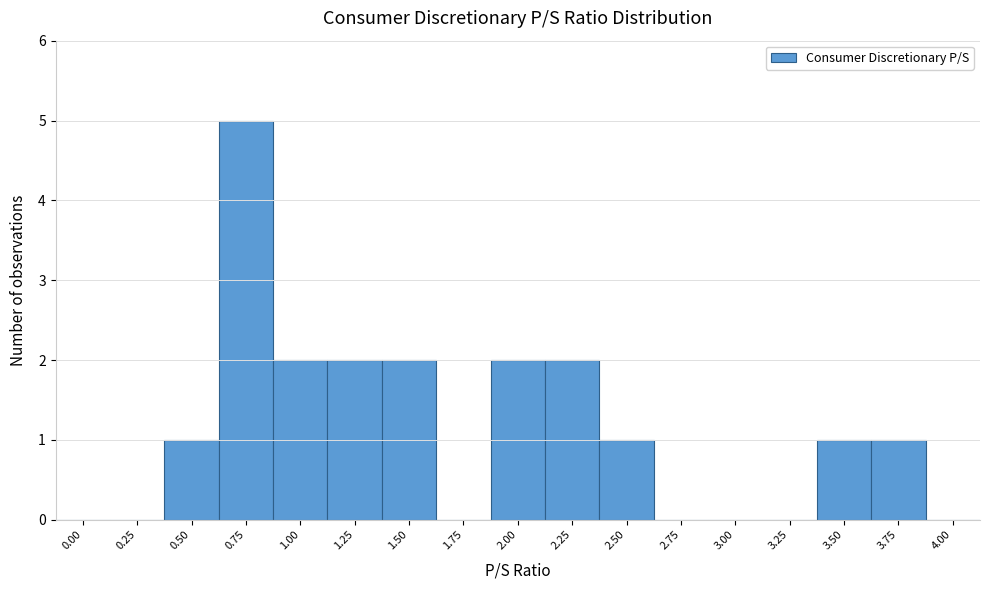

Reading left to right, list all the values displayed in this chart.

0.00=0	0.25=0	0.50=1	0.75=5	1.00=2	1.25=2	1.50=2	1.75=0	2.00=2	2.25=2	2.50=1	2.75=0	3.00=0	3.25=0	3.50=1	3.75=1	4.00=0